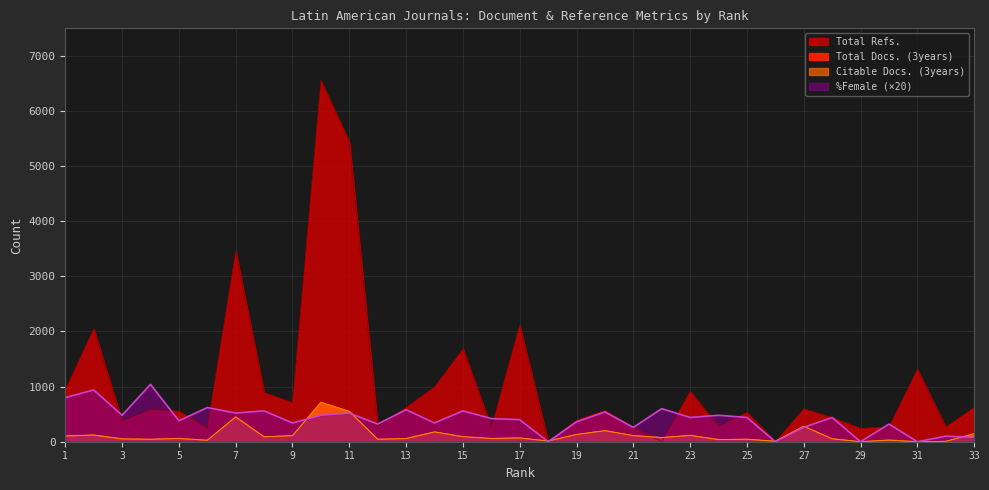

Which series has the largest range (max minus min)?

Total Refs.